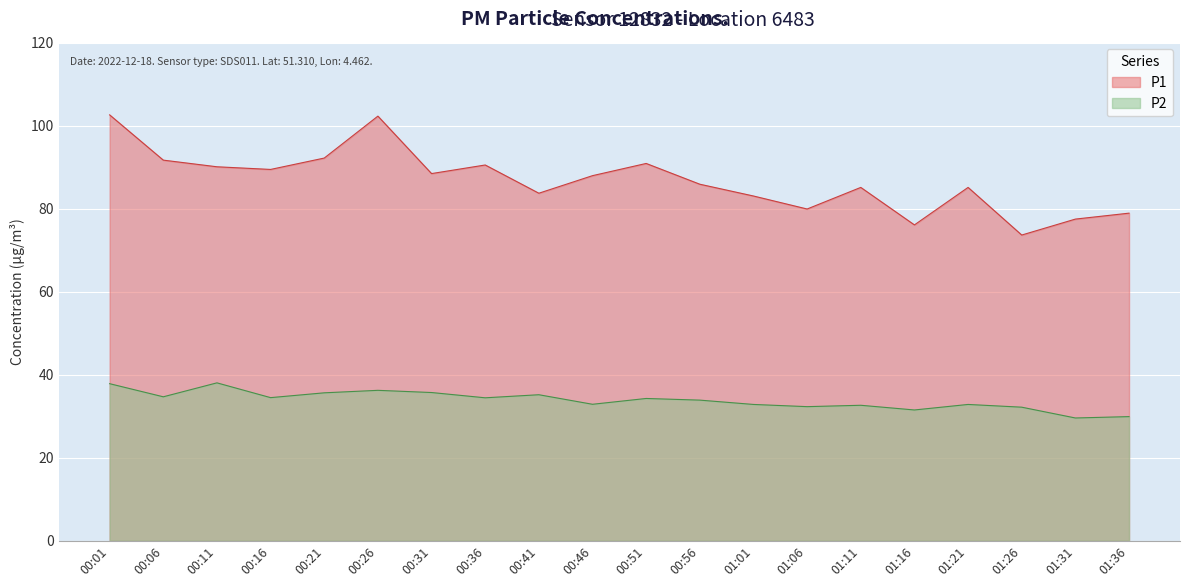

Does the chart display data point markers on the line(s)?

No